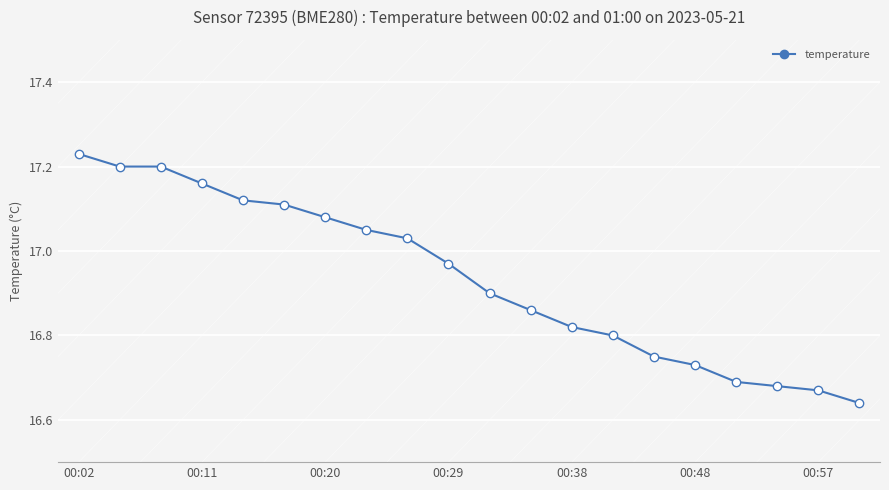

What is the difference between the second highest and minimum values?

0.6